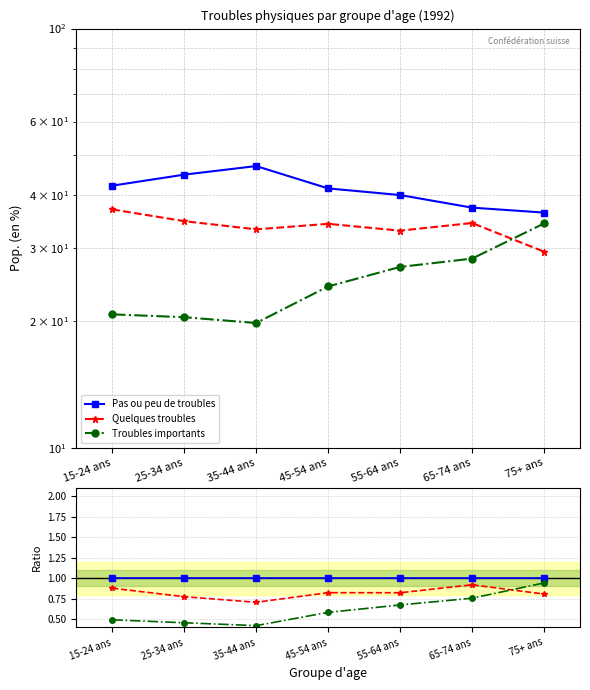

List the labels in order of Troubles importants value, smallest first.

35-44 ans, 25-34 ans, 15-24 ans, 45-54 ans, 55-64 ans, 65-74 ans, 75+ ans